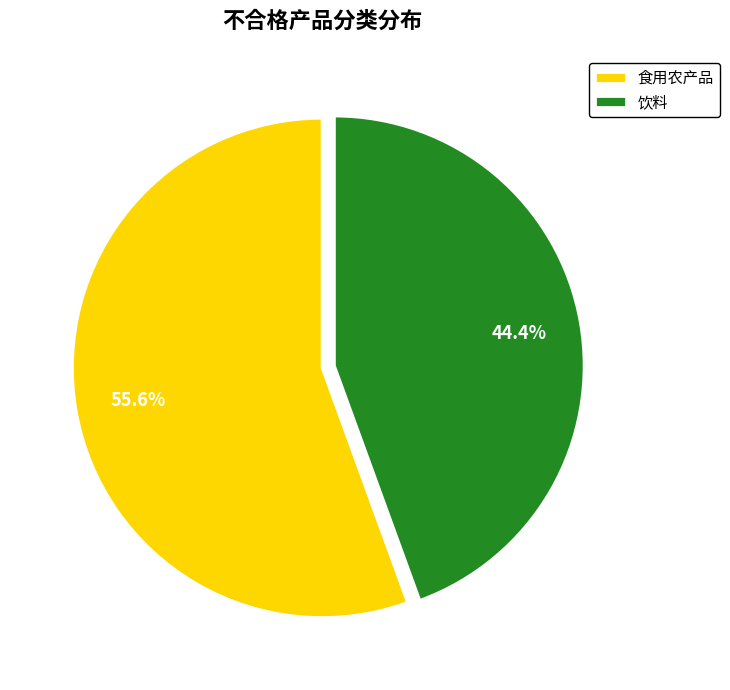

Is there any slice that represents more than half of the pie?

Yes